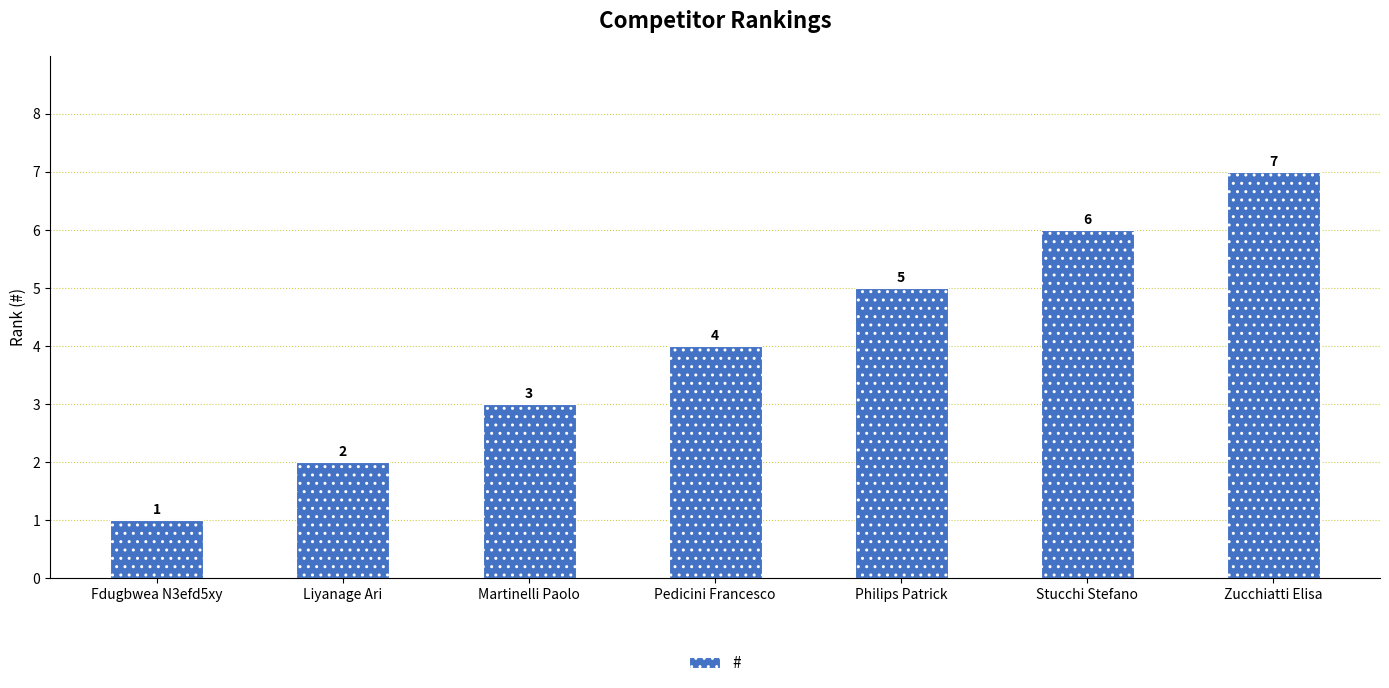

What is the difference between the second highest and minimum values?

5